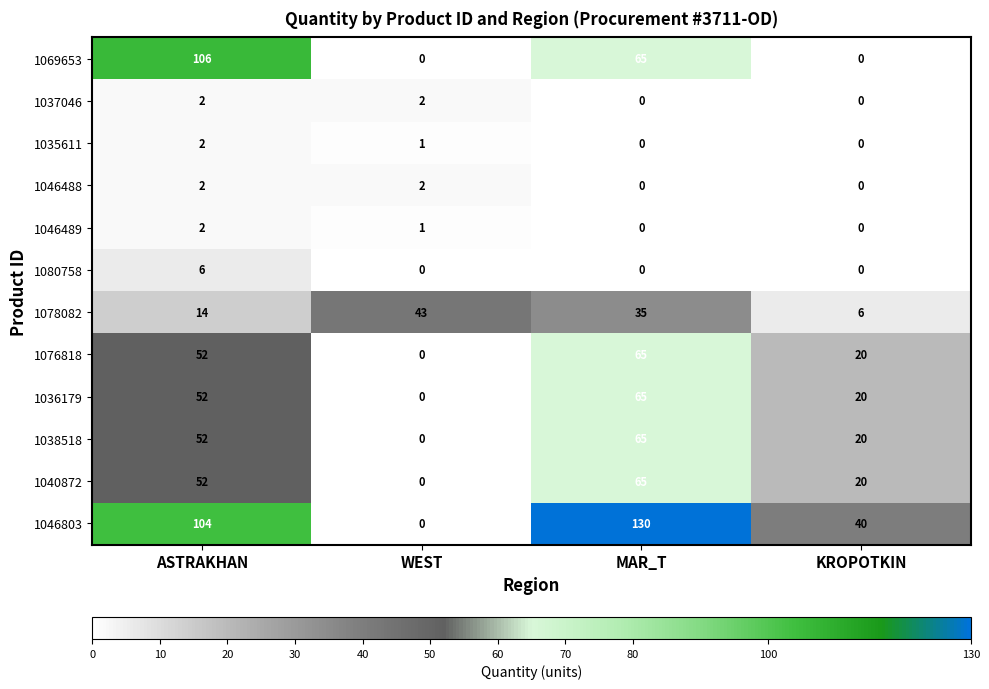

Count the 1046488 values in the range 0 to 2.

4